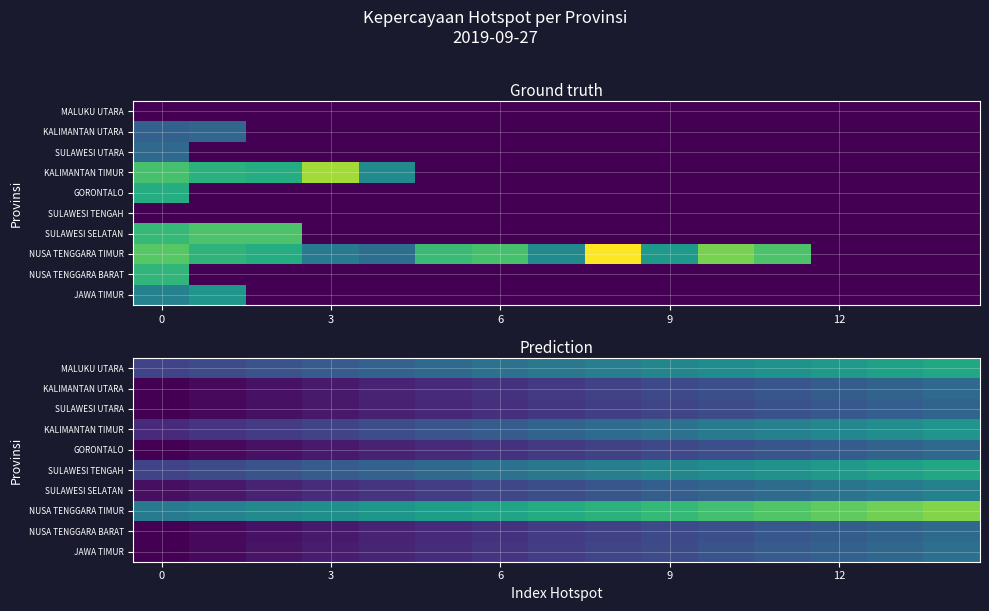

What is the difference between the highest and lowest values at 8?

45.8